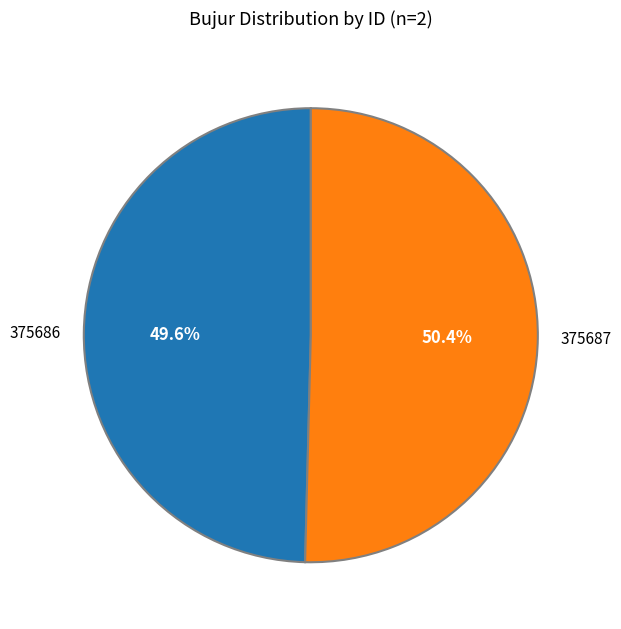

To the nearest percent, what portion does 375687 represent?

50%